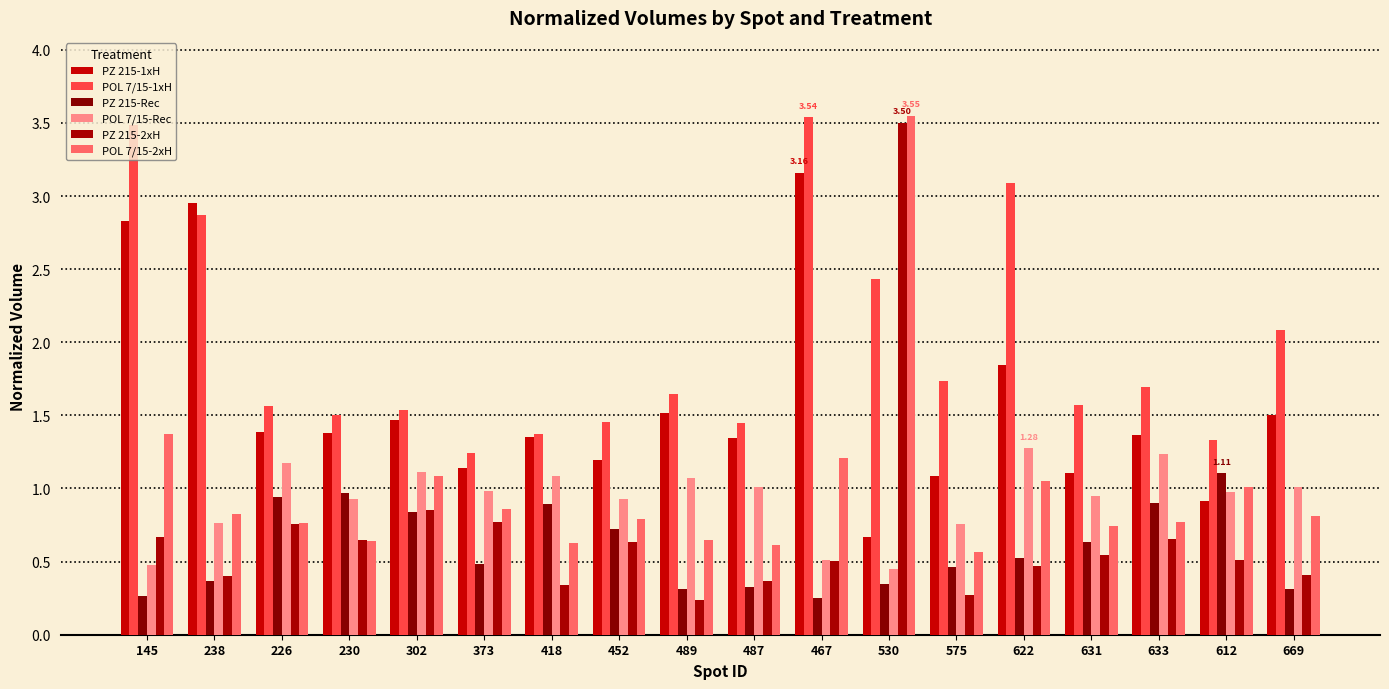

What is the total value across all series at 373?

5.5